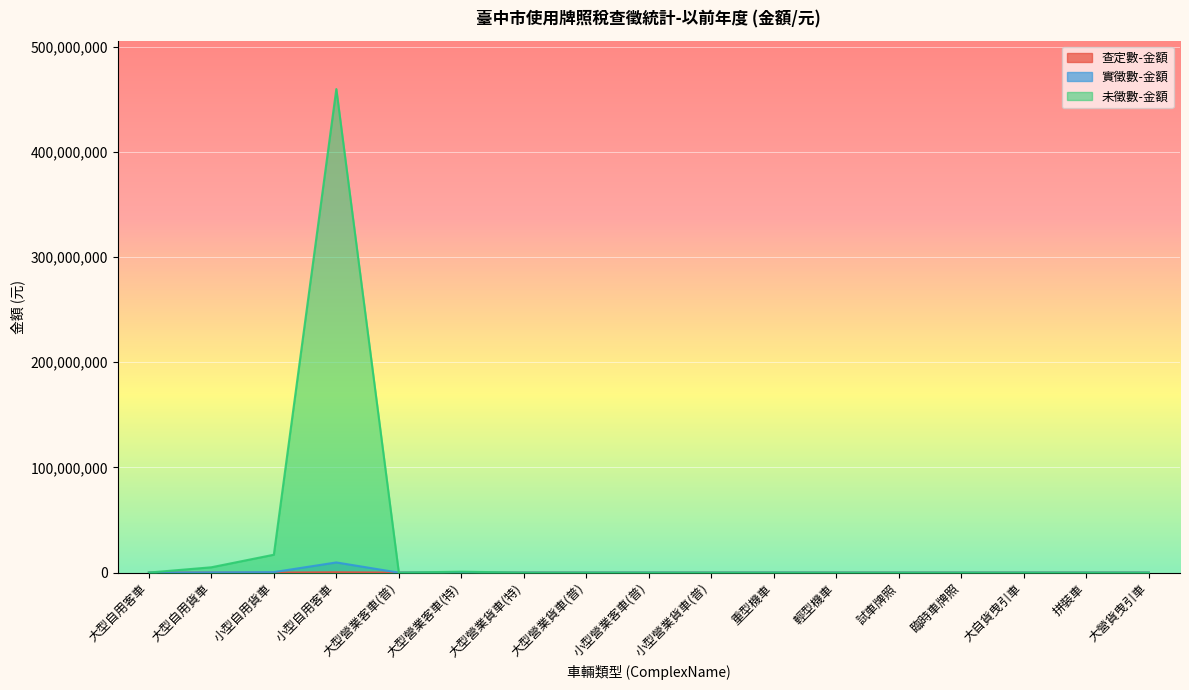

True or false: 未徵數-金額 and 查定數-金額 intersect in this chart.

False